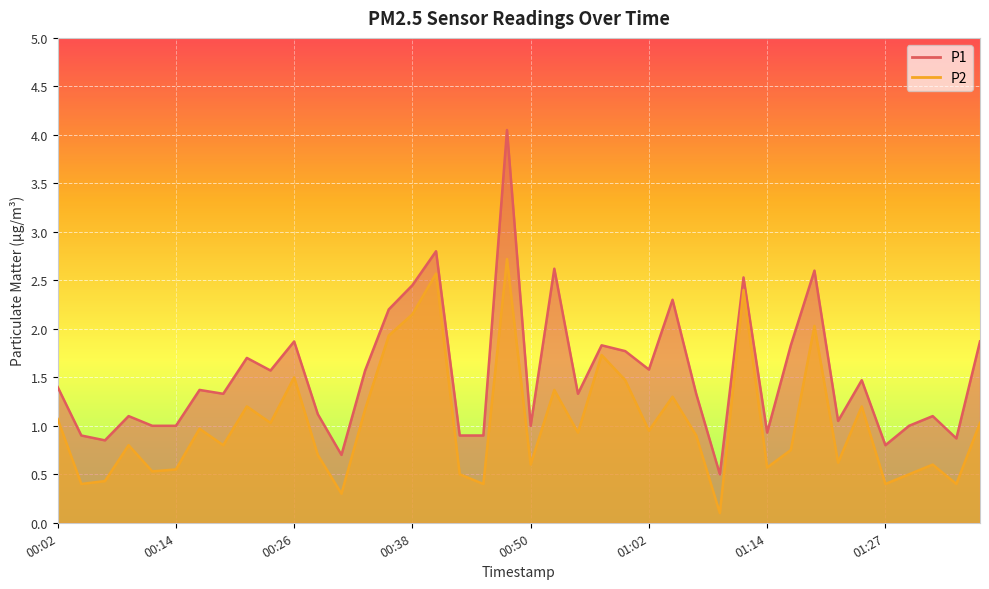

Does the chart display data point markers on the line(s)?

No